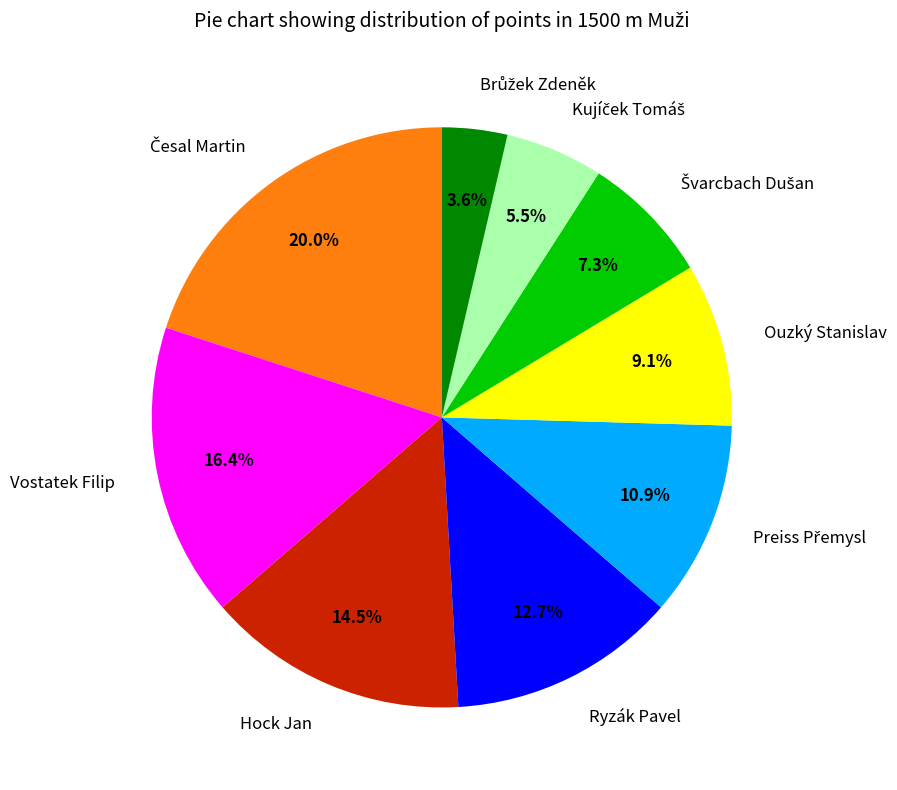

Is Ryzák Pavel the majority of the pie?

No